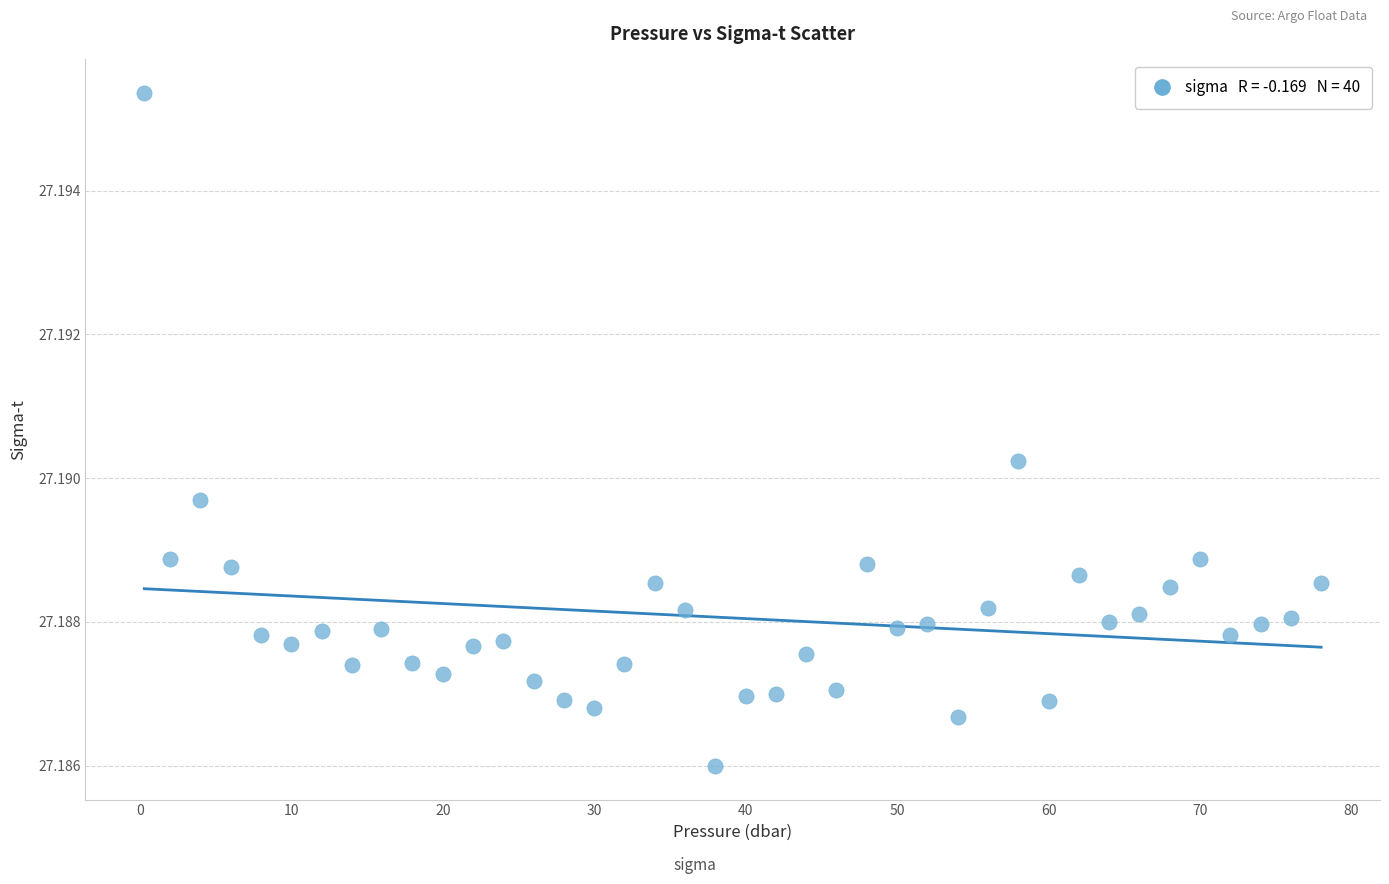

What is the range of X values (max minus min)?

77.7